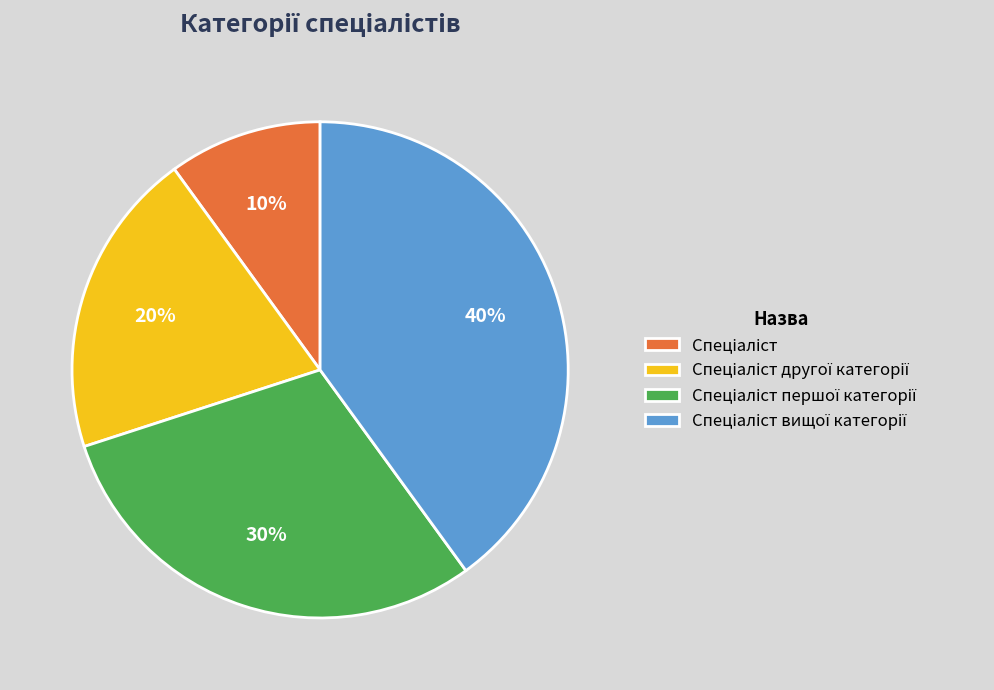

To the nearest percent, what is the difference between the largest and smallest slice percentages?

30%